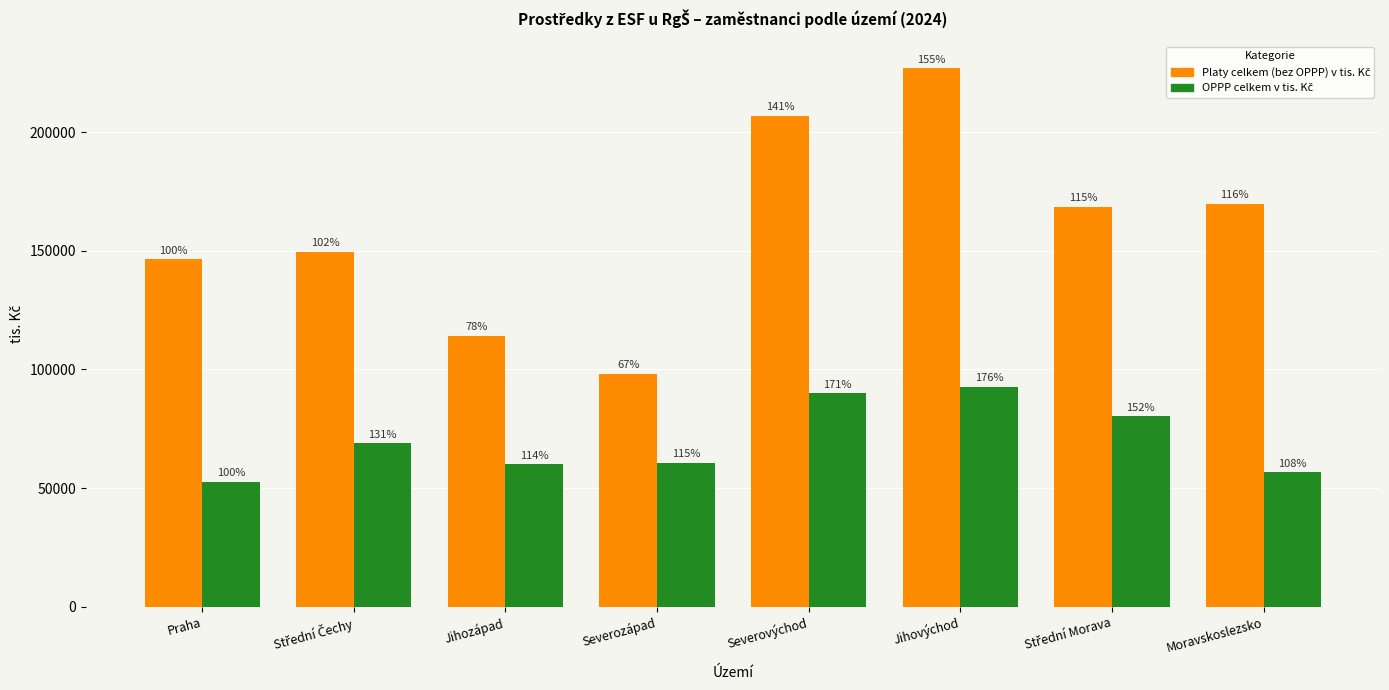

What is the difference between the highest and lowest values at Střední Morava?

88233.8